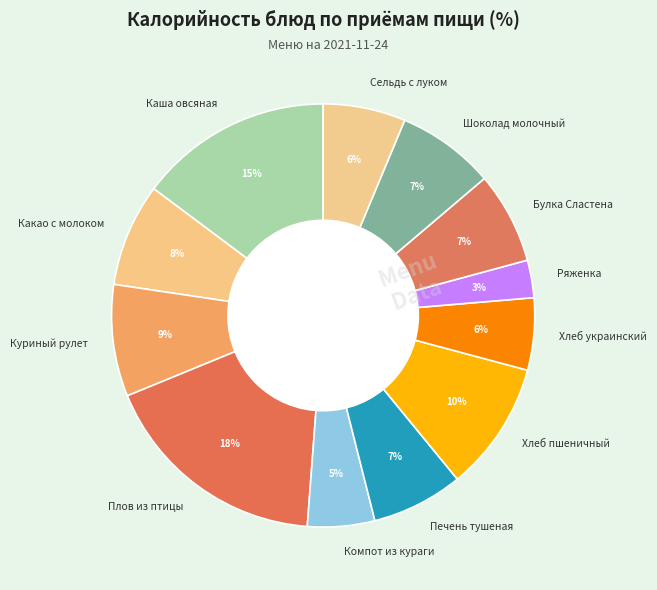

Is there any slice that represents more than half of the pie?

No